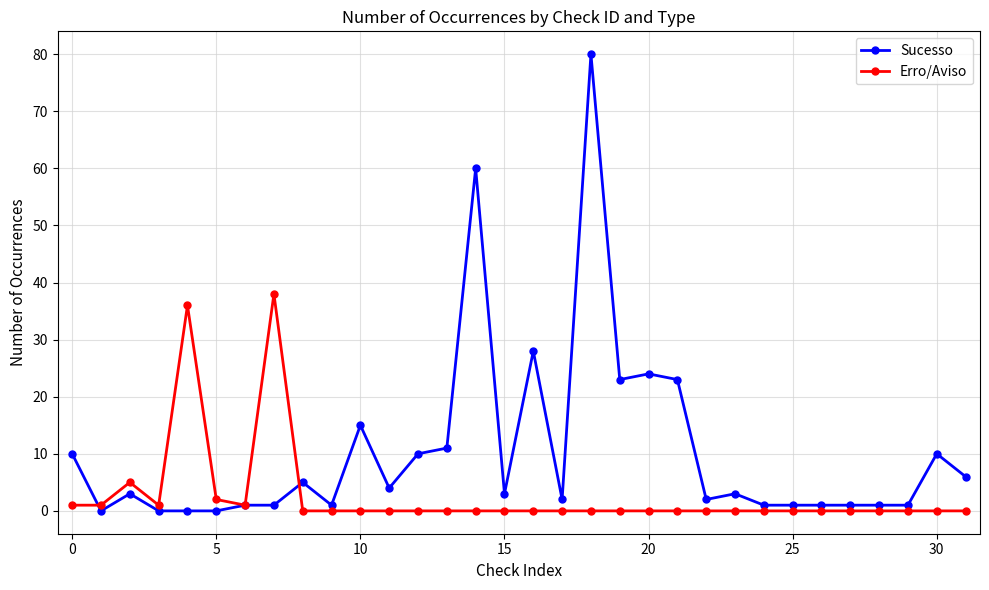

At how many categories does at least one series exceed 44?

2